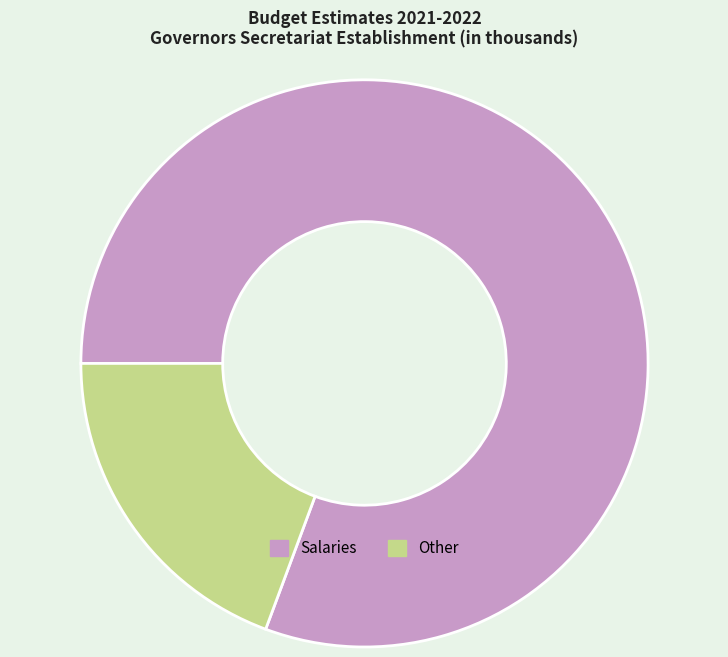

Rank the categories by value from highest to lowest.

Salaries, Other